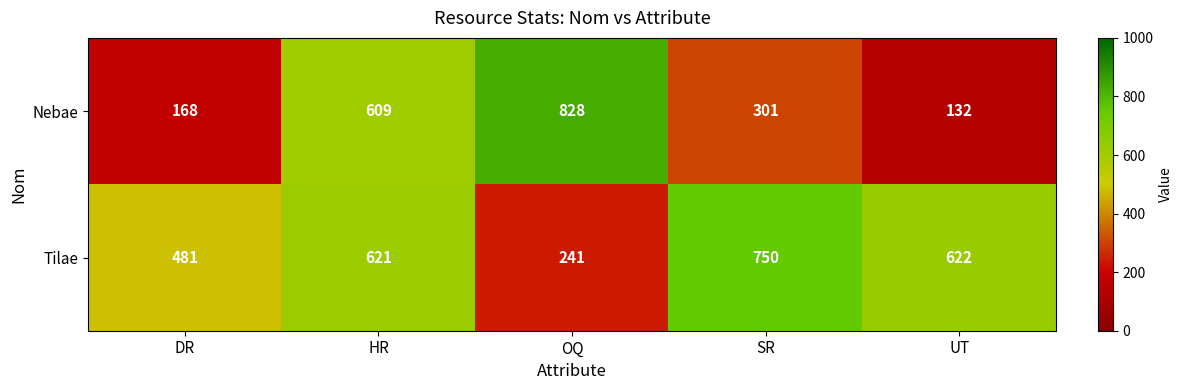

Rank the series by their average value, from lowest to highest.

Nebae, Tilae